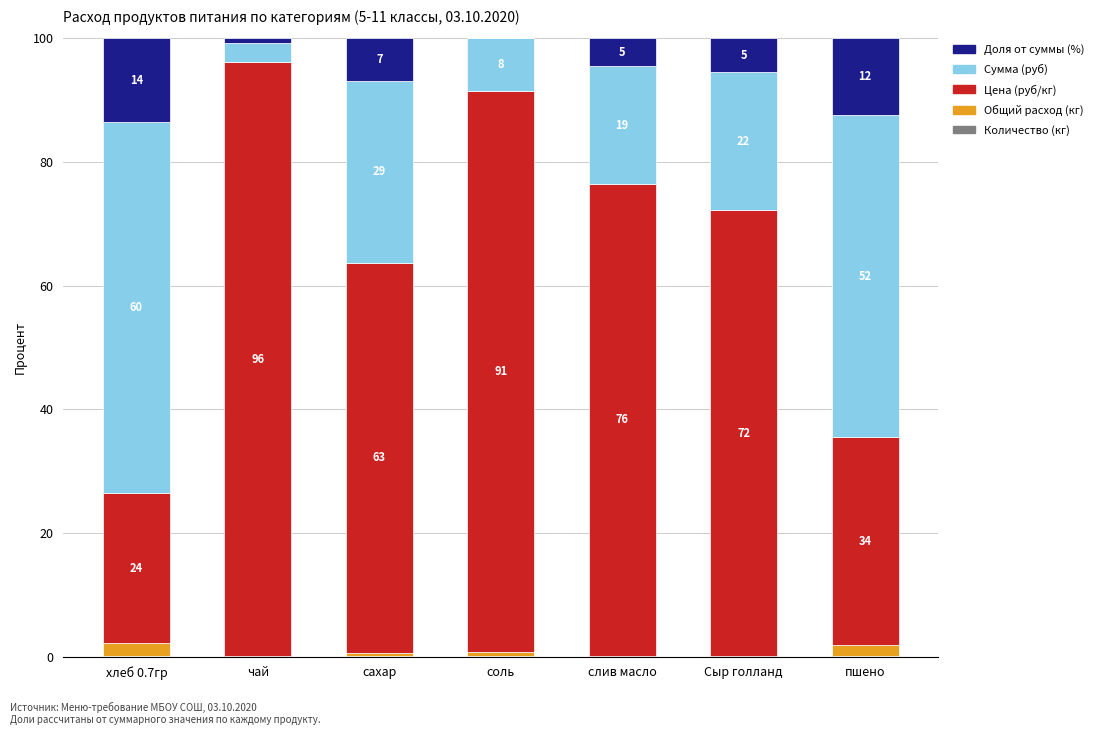

What is the sum of all Общий расход (кг) values?

5.2